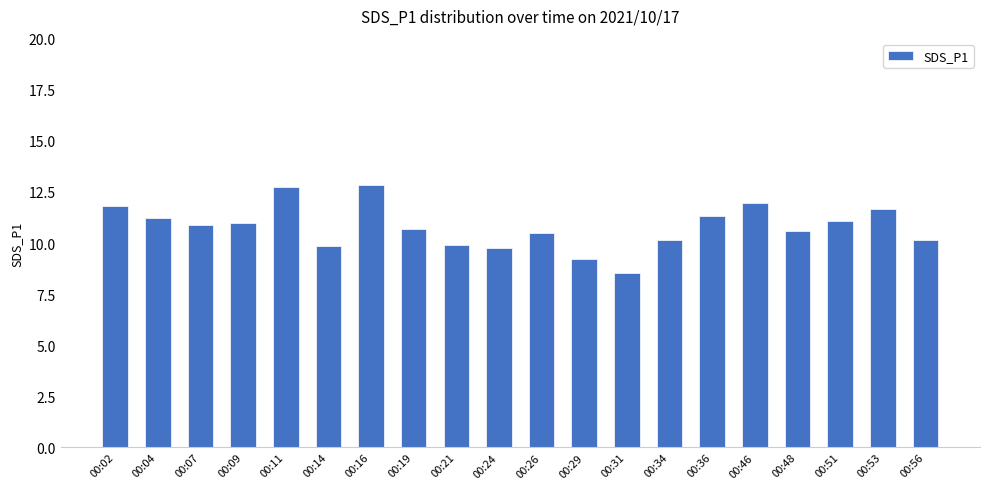

Is it true that the value at 00:14 is 16.0?

False